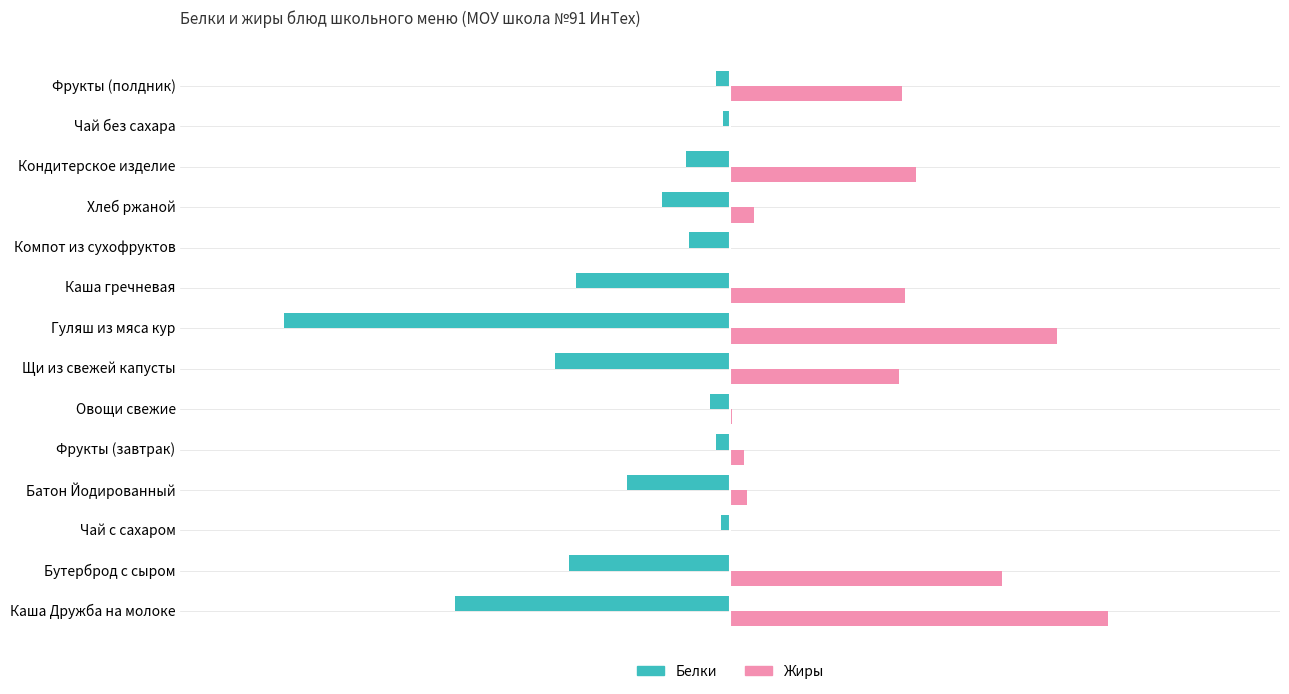

What is the sum of all Жиры values?

50.4